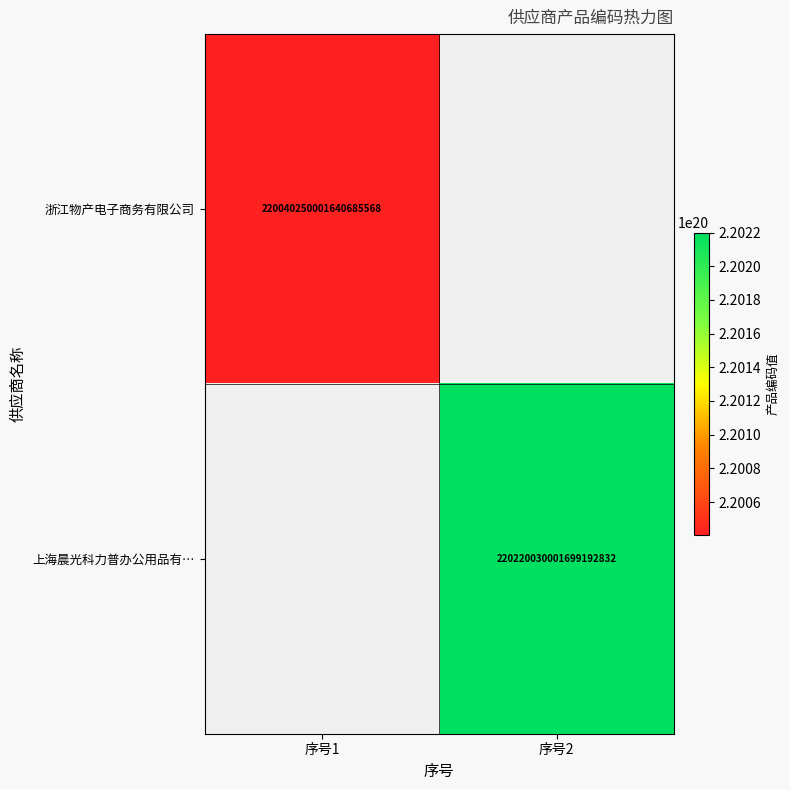

Is it true that 浙江物产电子商务有限公司 equals 367632947938887991296 at 序号1?

False